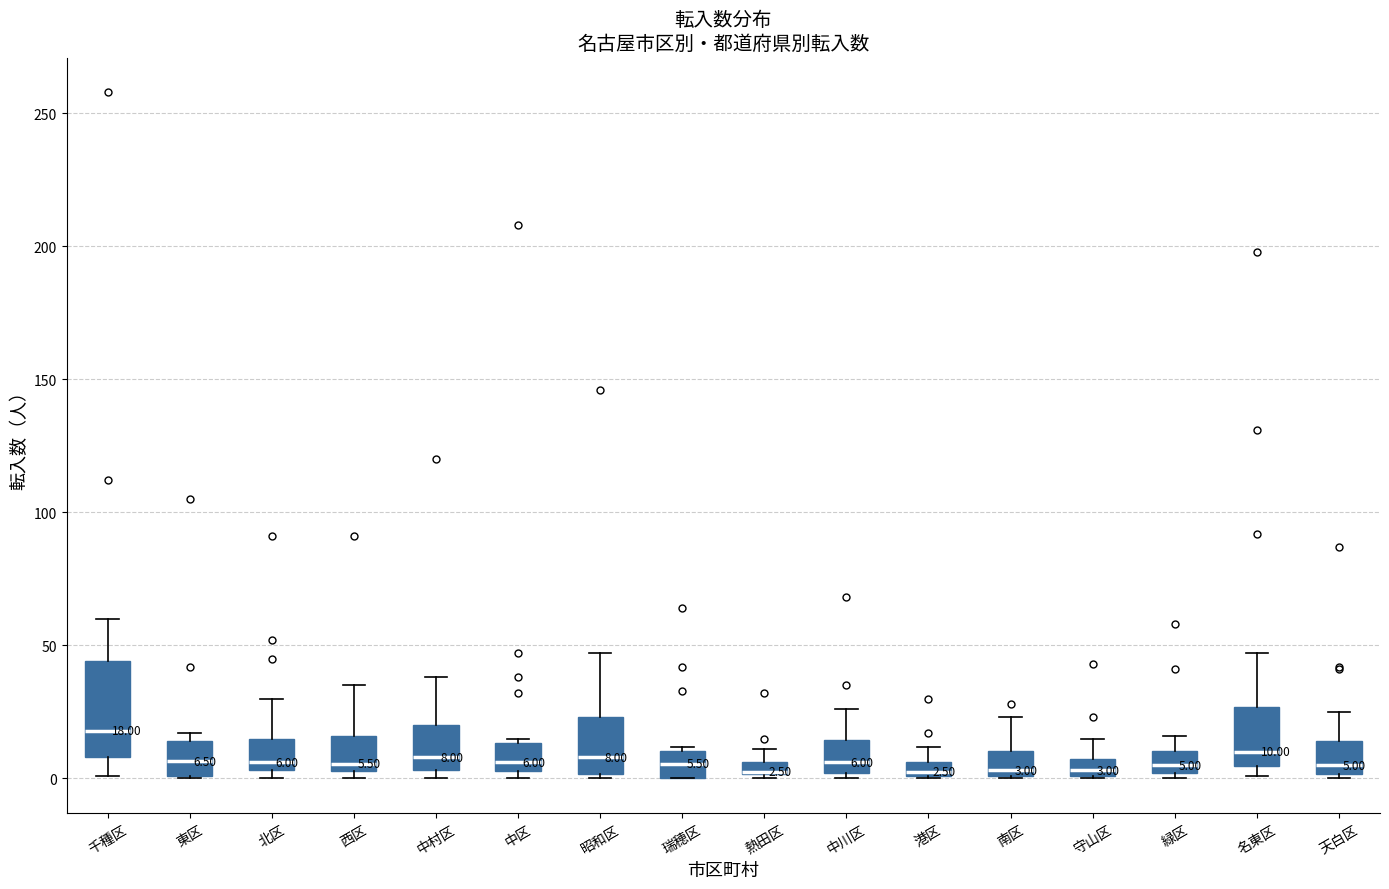

Comparing the boxes themselves (not the whiskers), which one is the tallest?

千種区